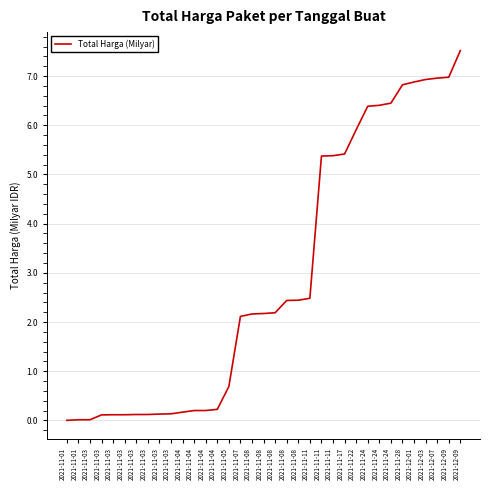

What is the sum of the values at 2021-12-07 and 2021-12-09?

13935952170